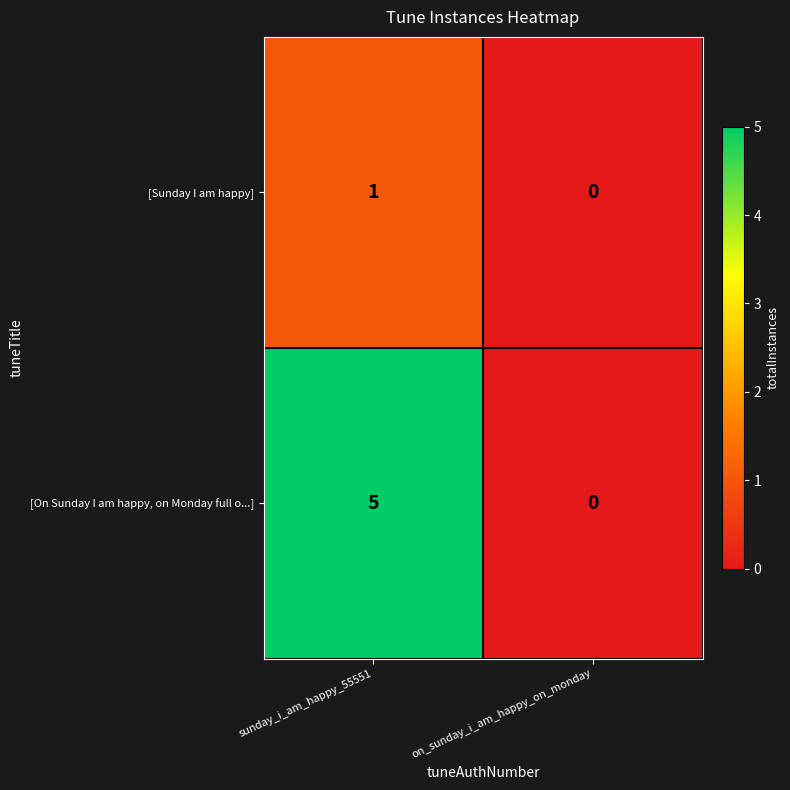

What is the sum of the [On Sunday I am happy, on Monday full o...] values at sunday_i_am_happy_55551 and on_sunday_i_am_happy_on_monday?

5